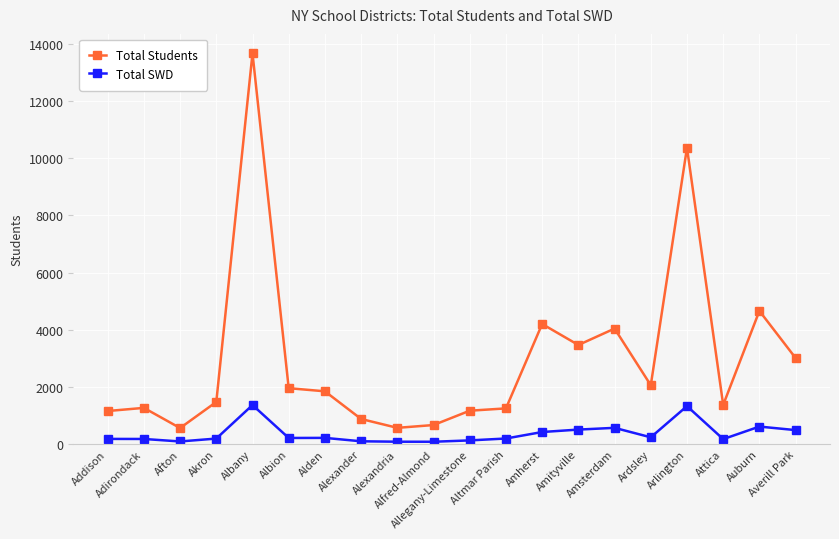

Rank the series by their average value, from highest to lowest.

Total Students, Total SWD